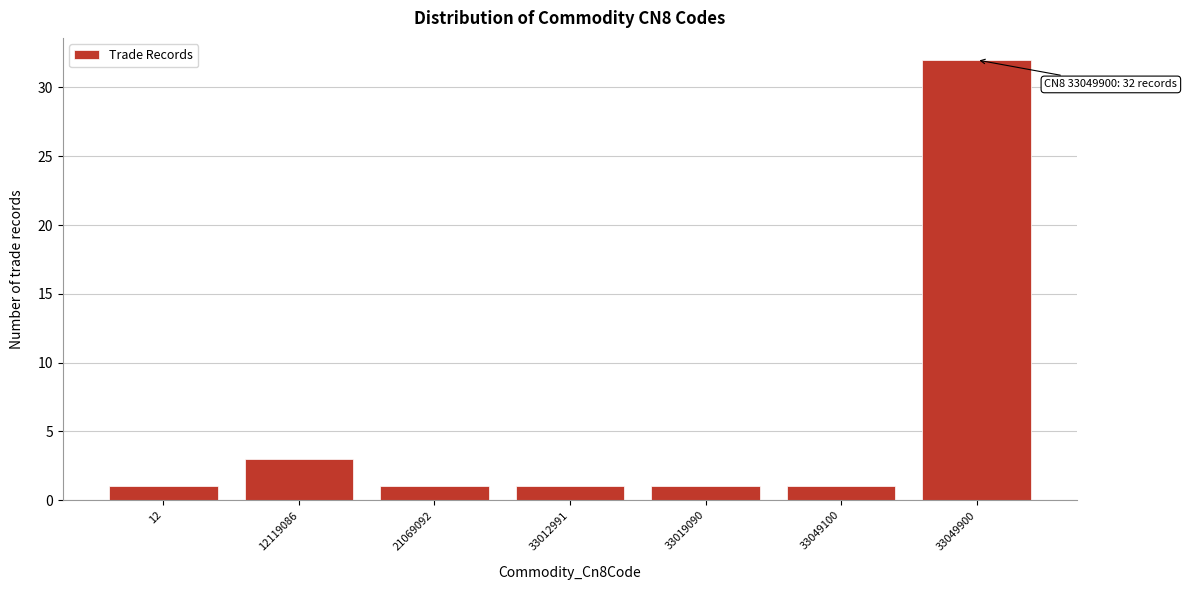

Reading right to left, what are all the values shown in this chart?

33049900=32	33049100=1	33019090=1	33012991=1	21069092=1	12119086=3	12=1